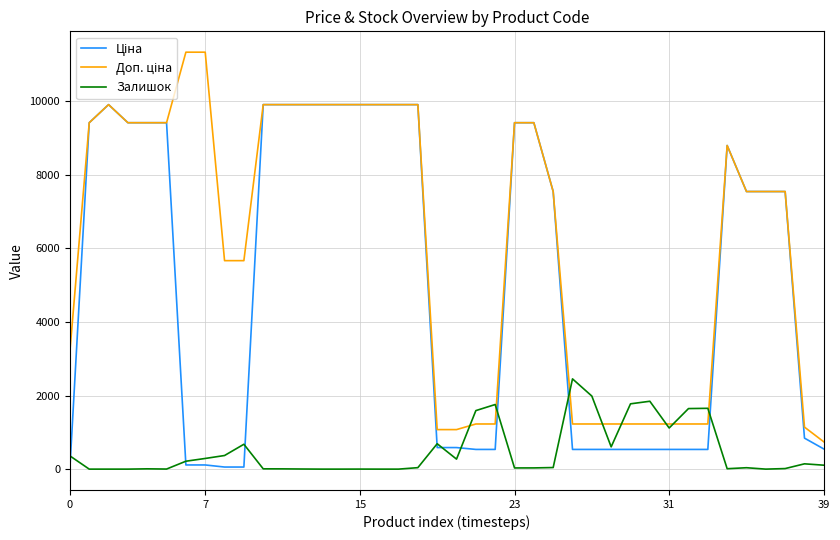

What is the greatest value displayed?

11334.0